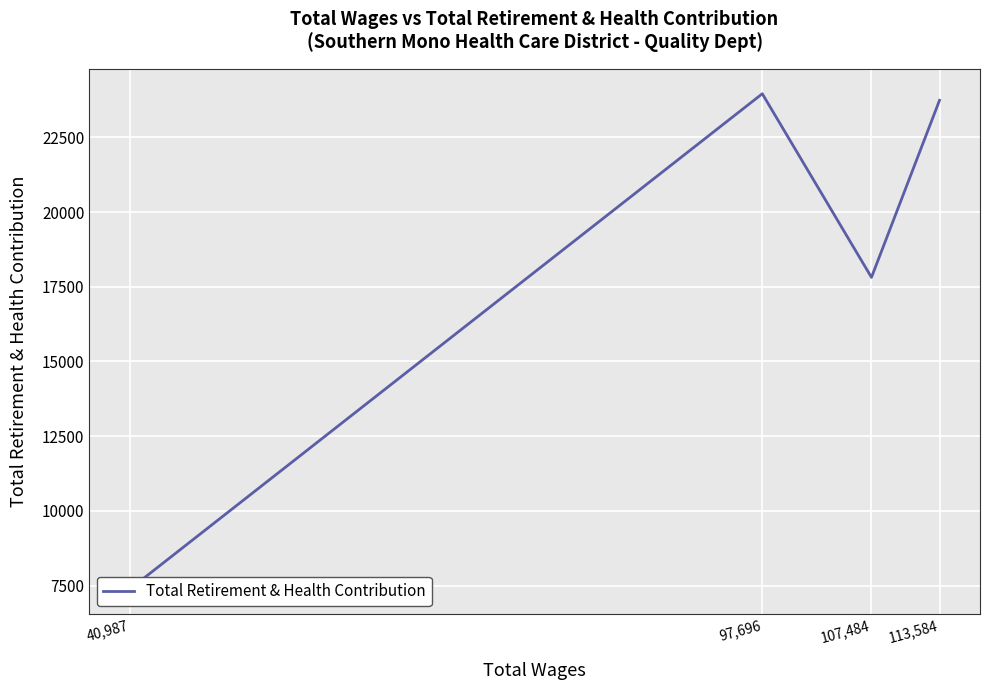

What is the greatest value displayed?

23960